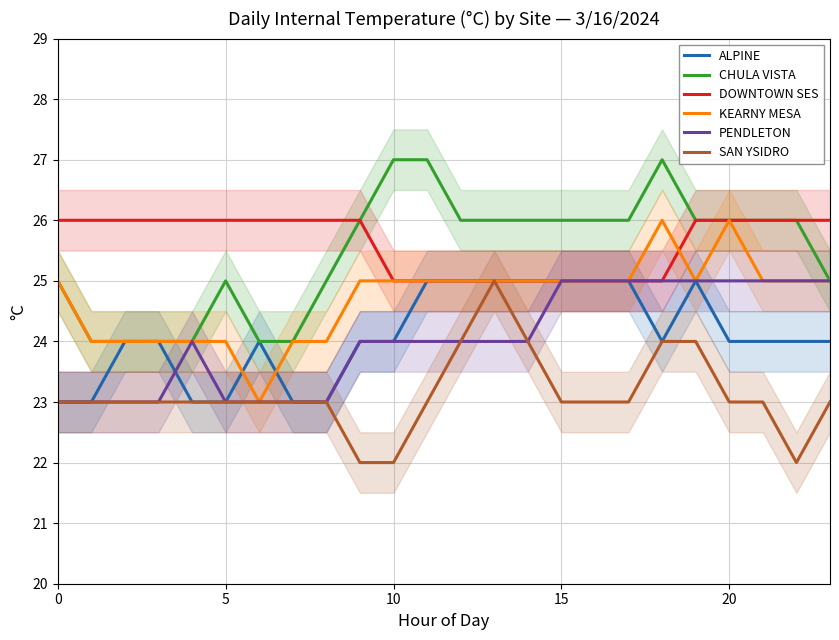

Does the chart have visible grid lines?

Yes